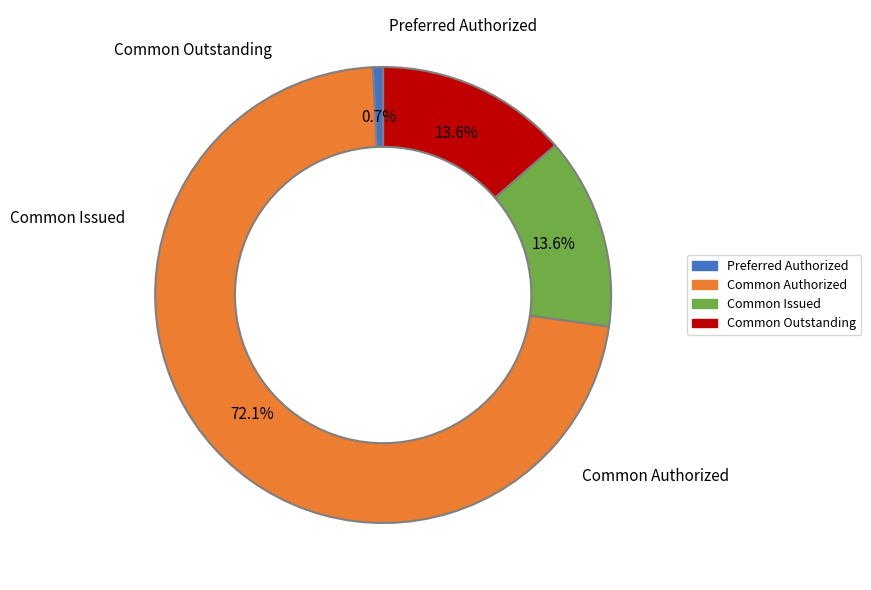

How many slices are in this pie chart?

4